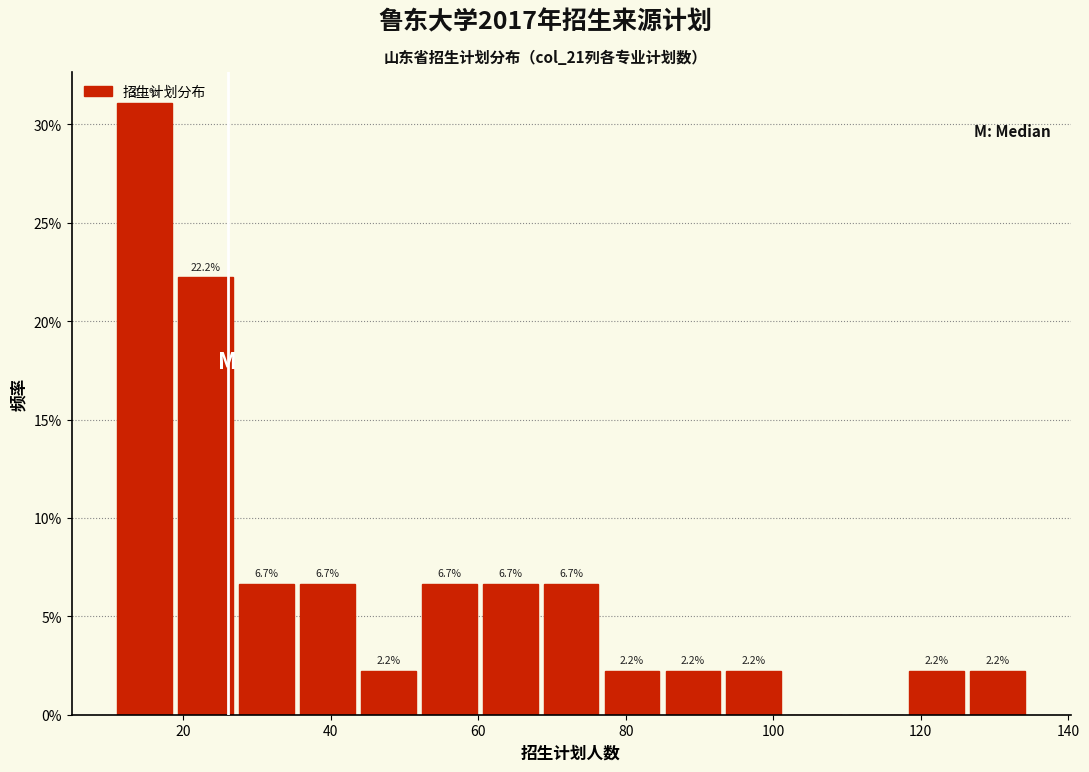

Over which range of the x-axis is the bar tallest?

12 to 20